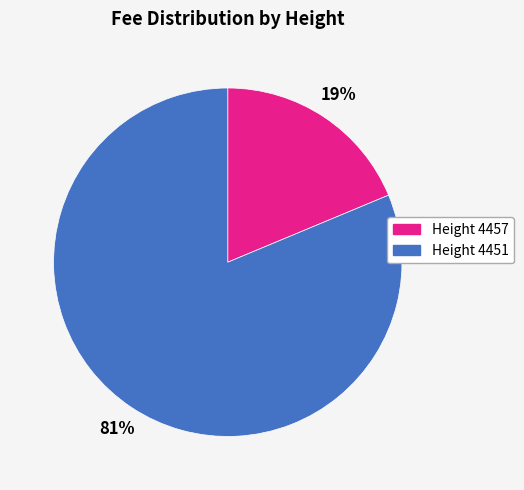

What percentage is the Height 4451 slice, to the nearest percent?

81%